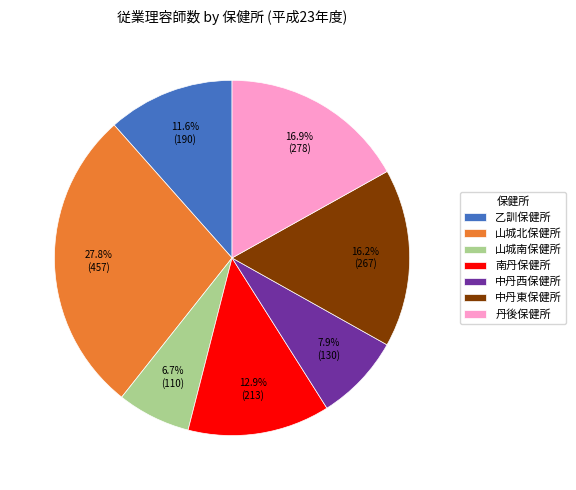

Which has a higher value, 中丹西保健所 or 乙訓保健所?

乙訓保健所